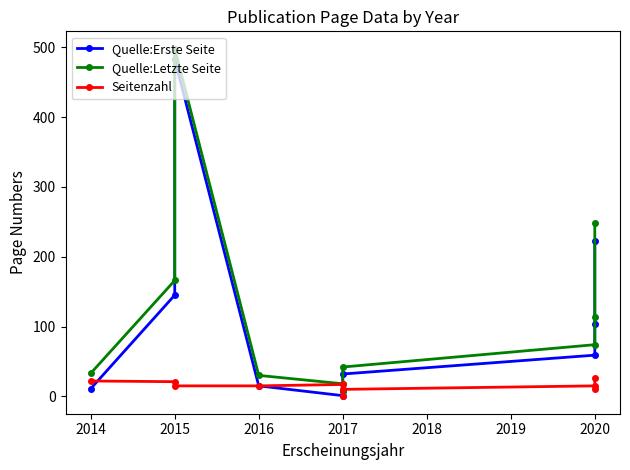

Between 2015 and 2020, which series saw the biggest shift?

Quelle:Erste Seite